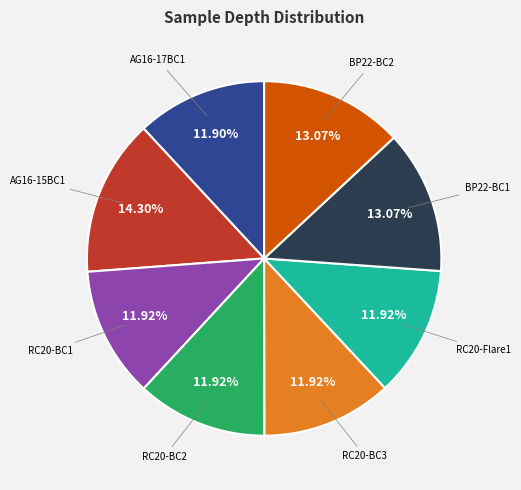

Is there any slice that represents more than half of the pie?

No